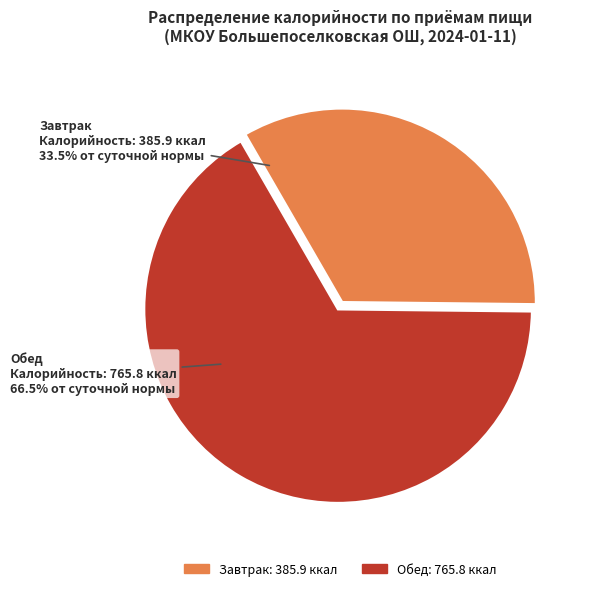

Count the number of slices in the pie.

2